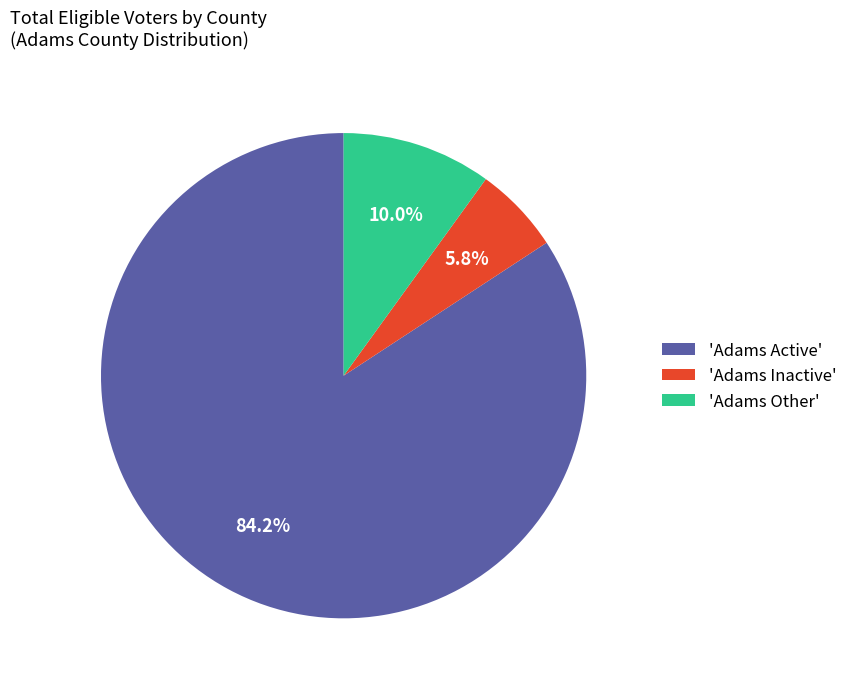

Does 'Adams Other' account for over 50% of the chart?

No